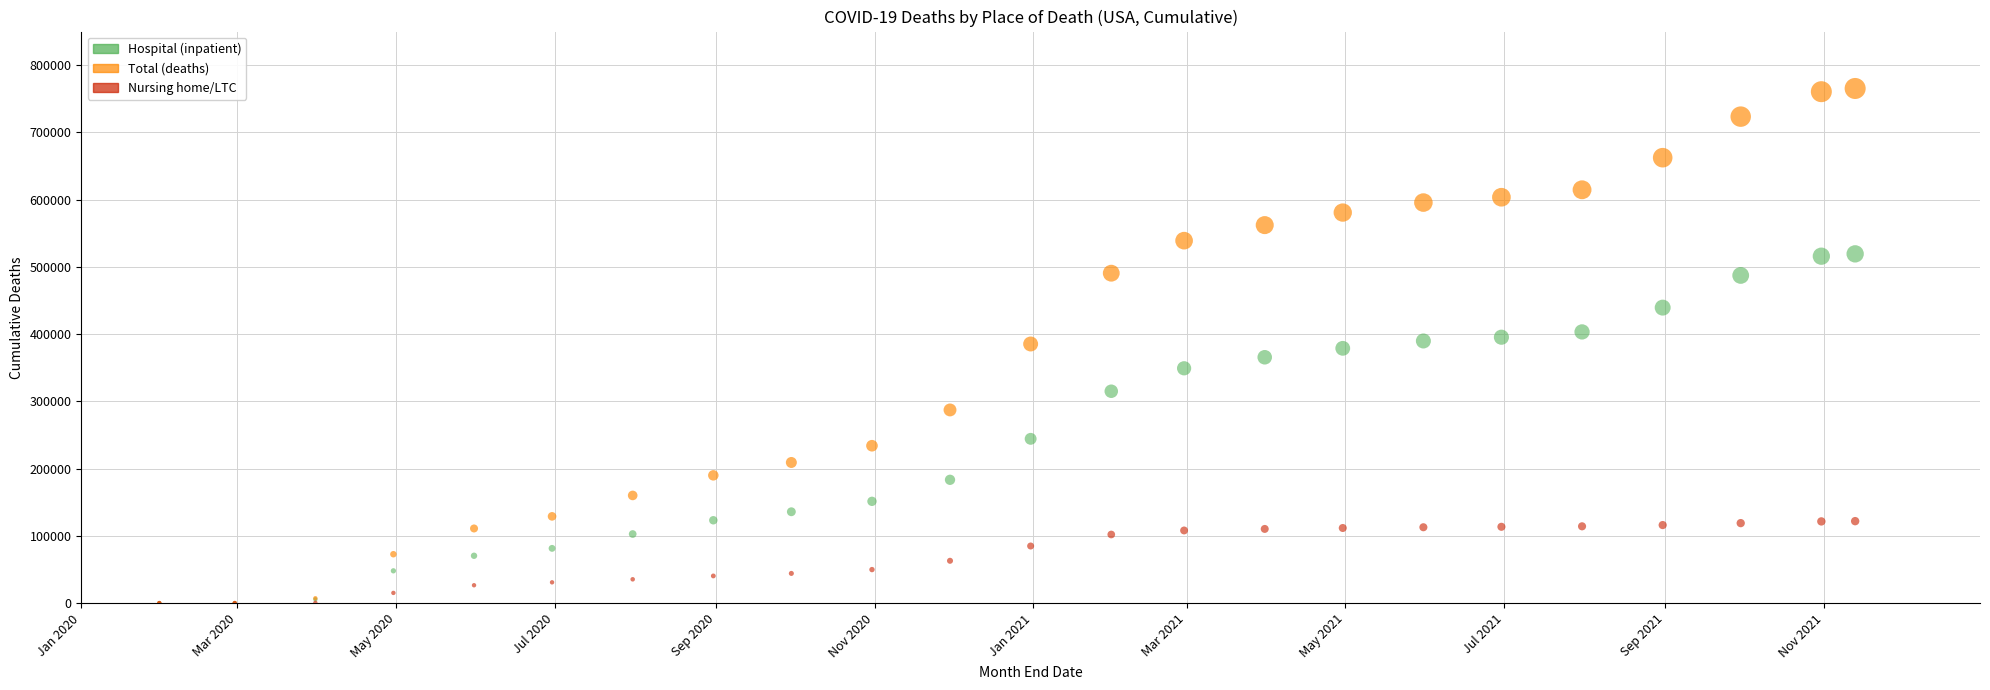

Which series has the largest Y range (max minus min)?

Total (deaths)